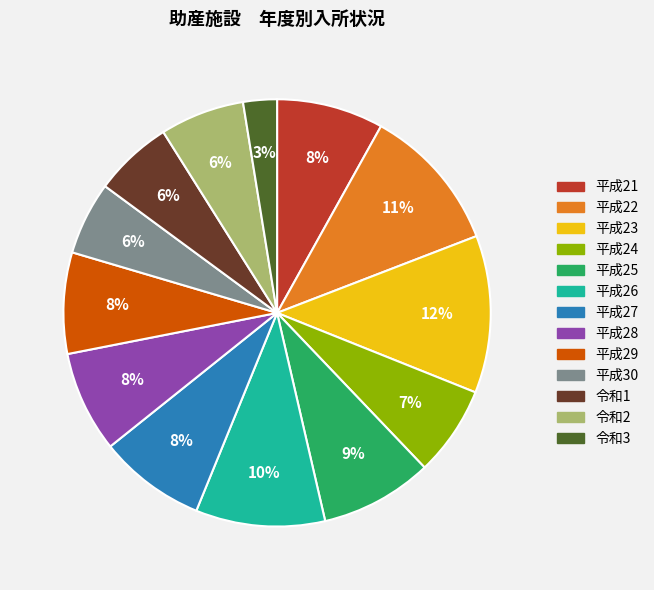

What percentage is the 平成27 slice, to the nearest percent?

8%